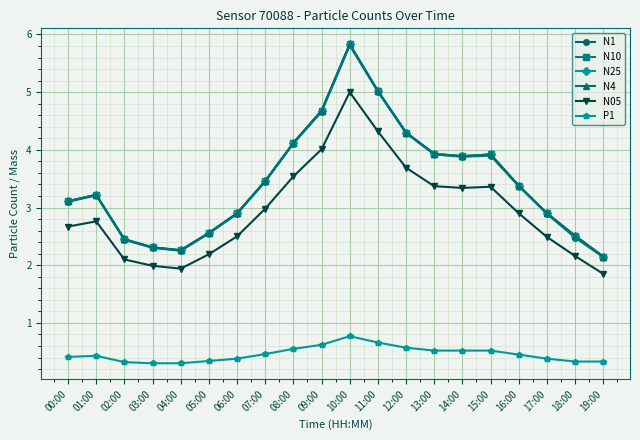

What is the sum of the N1 values at 09:00 and 07:00?

8.1